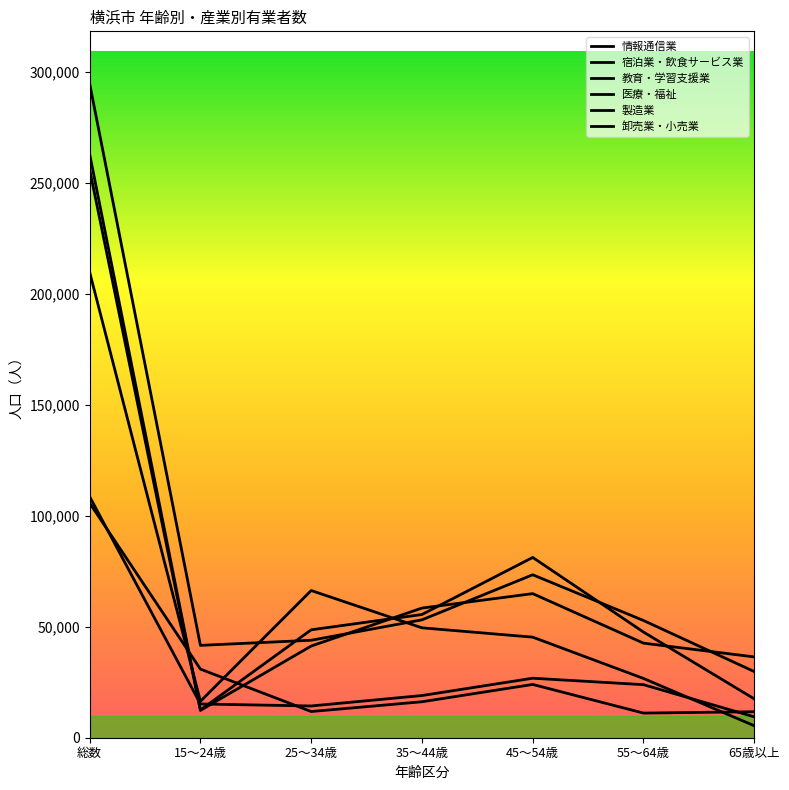

Does the chart display data point markers on the line(s)?

No